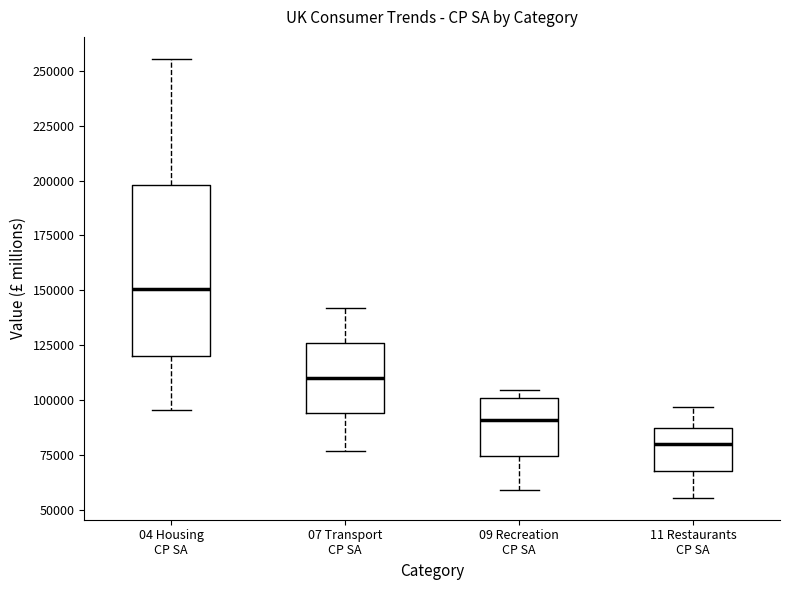

Reading left to right, transcribe this box plot: for each box, give where its median line is, the range the box spans, and where its two whiskers end, as read against the y-axis. The values are not printed on the chart, so give them approximately, as read against the axis.

04 Housing CP SA: median 150000, box 120000 to 200000, whiskers 95000 to 255000
07 Transport CP SA: median 110000, box 95000 to 125000, whiskers 75000 to 140000
09 Recreation CP SA: median 90000, box 75000 to 100000, whiskers 60000 to 105000
11 Restaurants CP SA: median 80000, box 65000 to 85000, whiskers 55000 to 95000